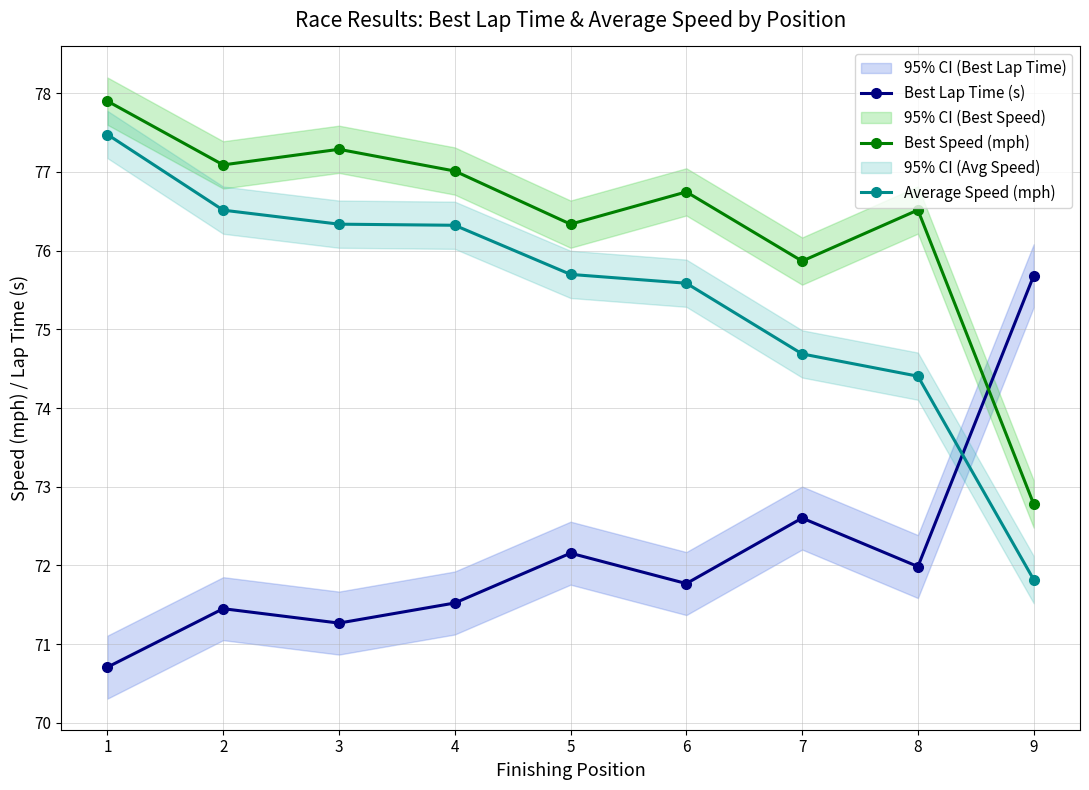

What is the highest value of the Best Speed (mph) series?

77.9